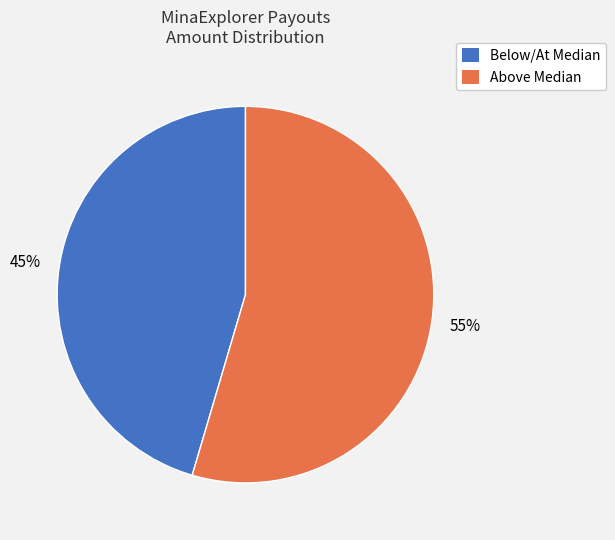

How many slices are in this pie chart?

2